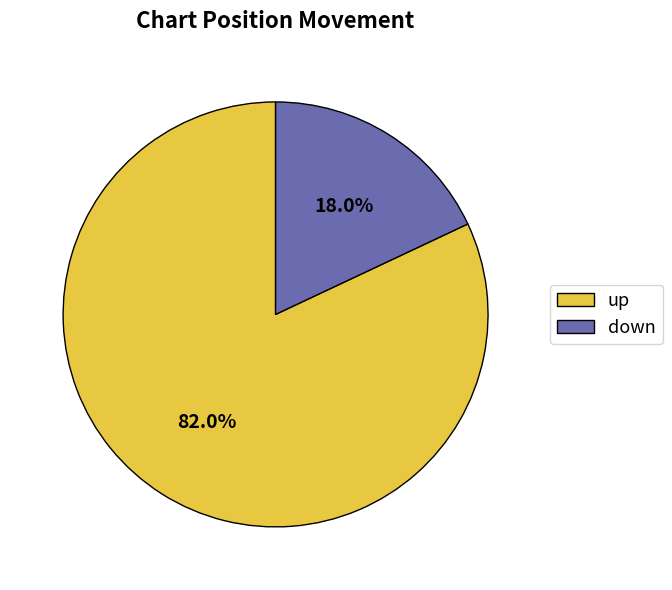

How many slices are in this pie chart?

2